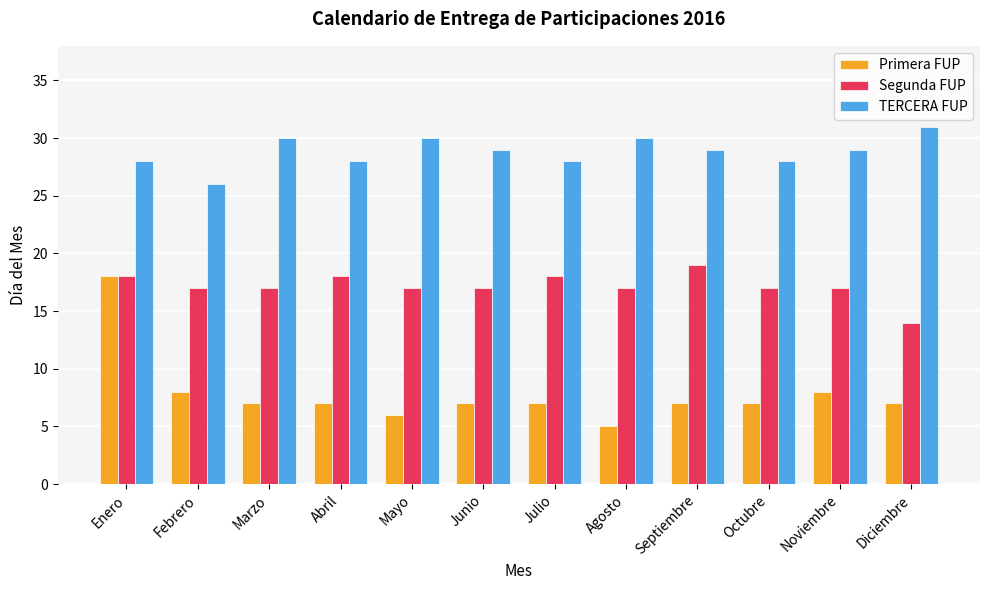

What is the difference between the highest and lowest values at Junio?

22